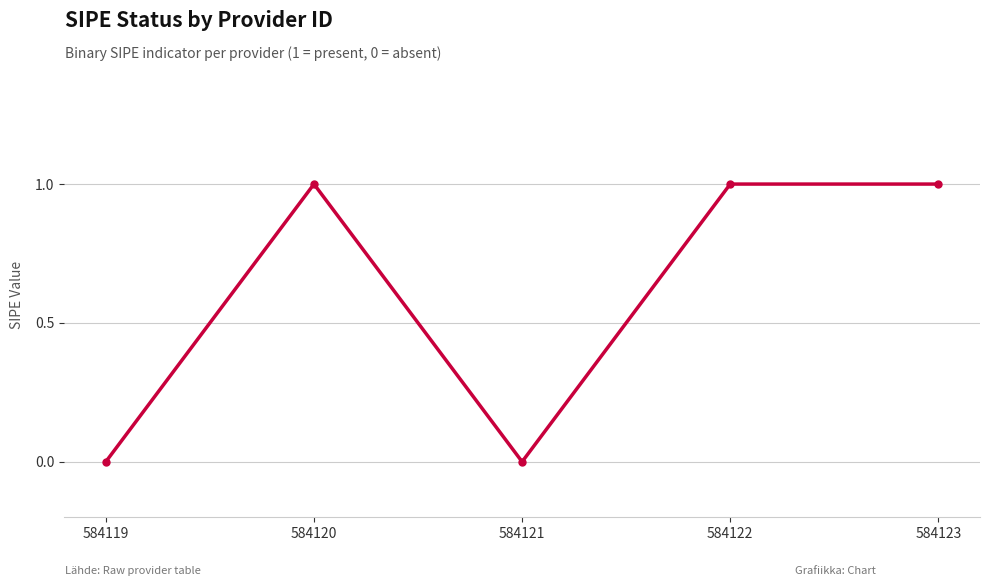

Count the number of data series in this chart.

1